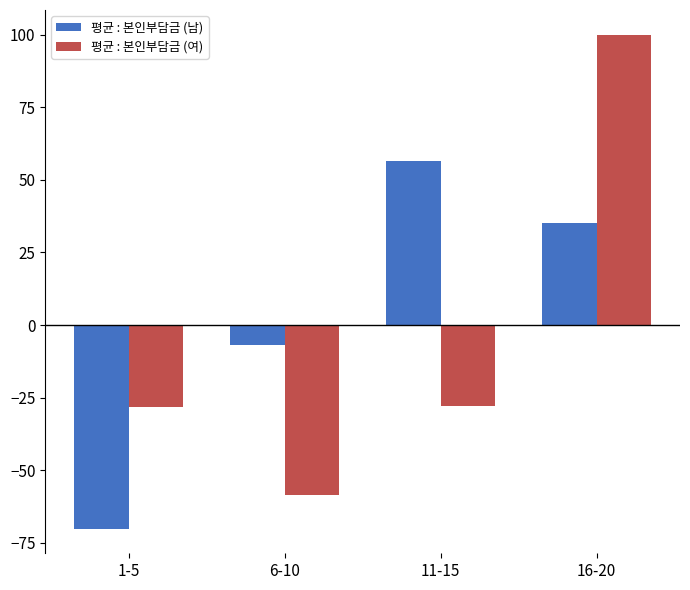

What is the label of the 3rd bar from the right?

6-10